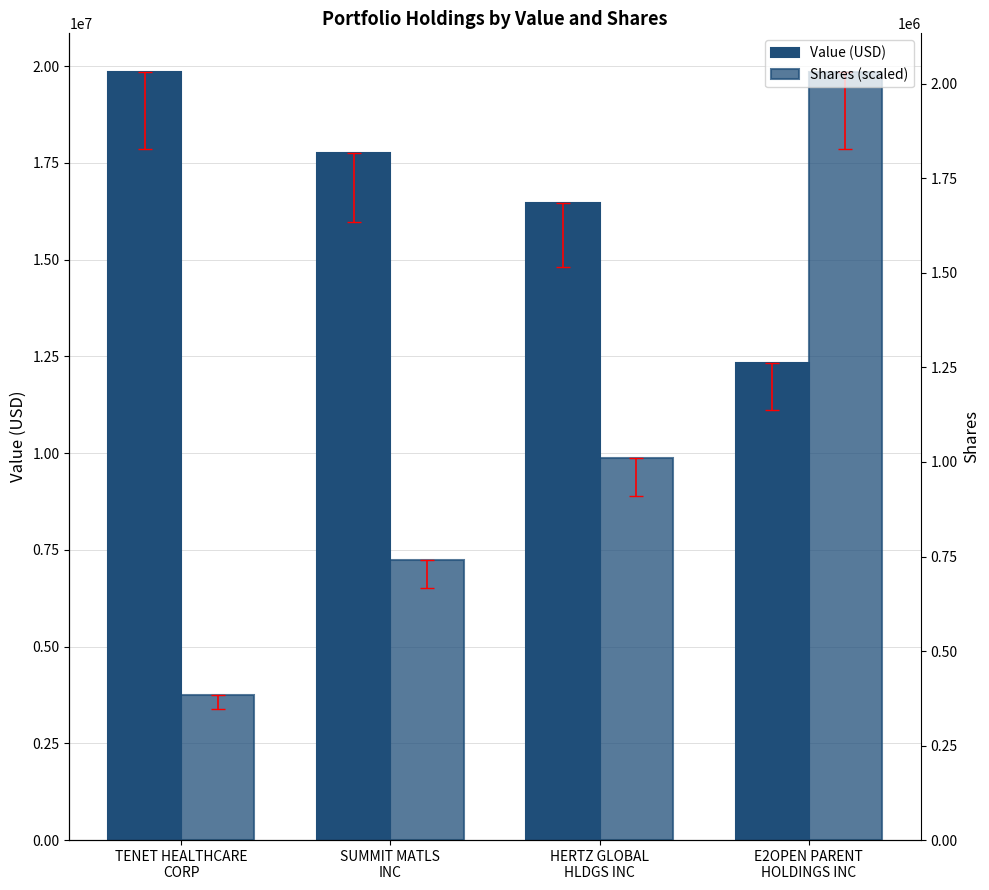

Where is Shares (scaled) nearest to the value 11807379?

HERTZ GLOBAL
HLDGS INC